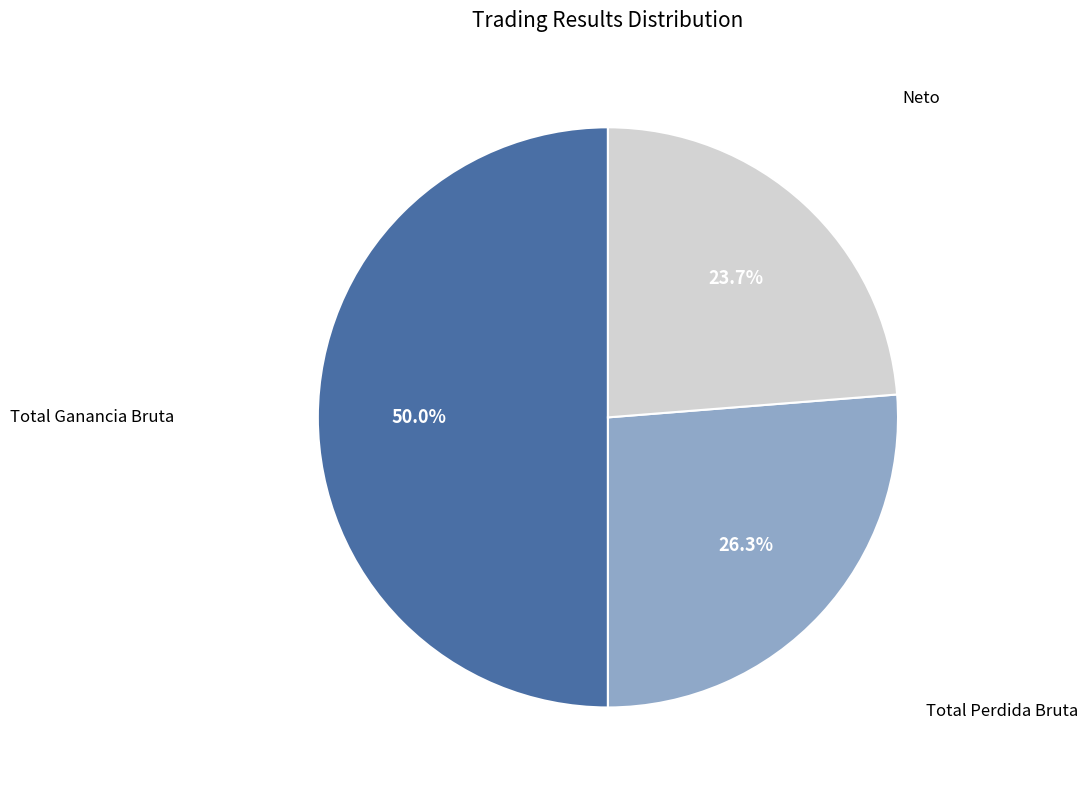

To the nearest percent, what is the average slice percentage?

33%